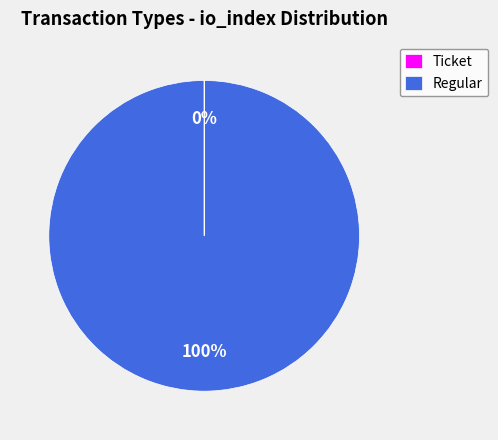

Which slice is the largest?

Regular